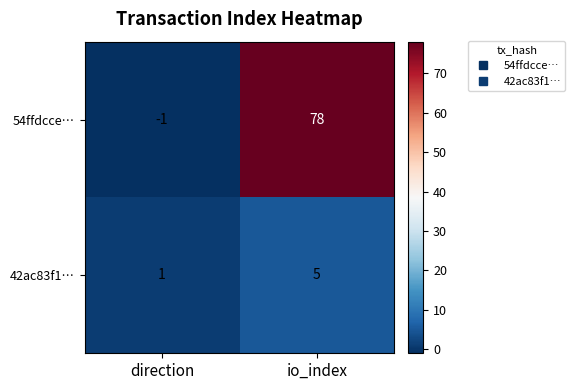

Which series changed the most between direction and io_index?

54ffdcce…